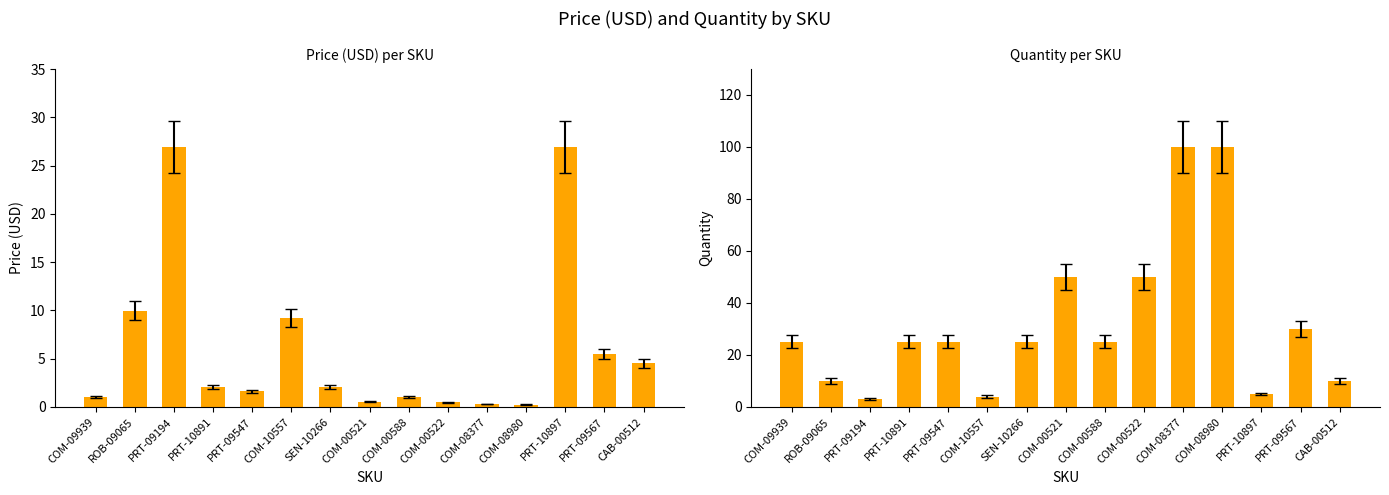

Which series has the largest range (max minus min)?

Quantity